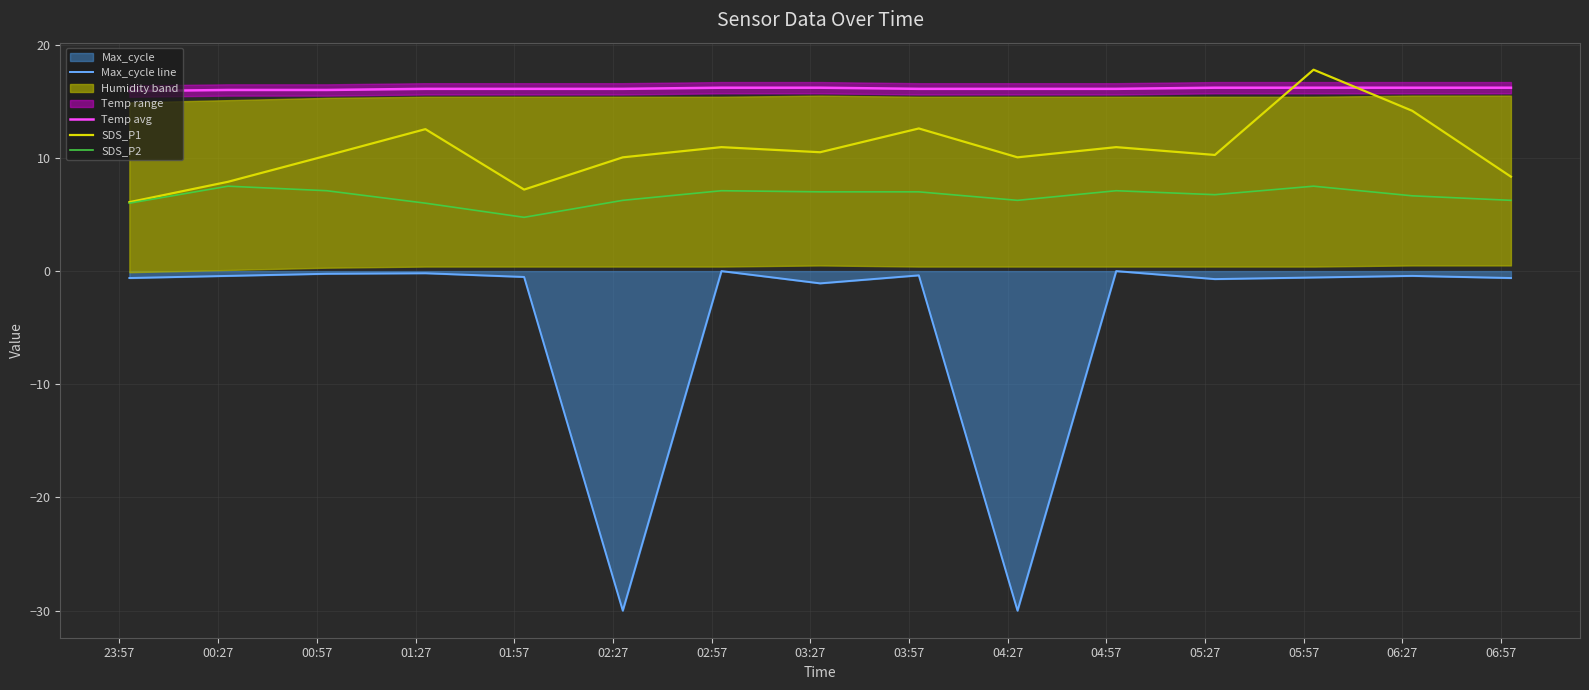

Reading left to right, transcribe all the data shown in this chart.

Max_cycle line: -0.6	-0.4	-0.2	-0.2	-0.5	-30.0	-0.0	-1.1	-0.4	-30.0	-0.0	-0.7	-0.6	-0.4	-0.6
Temp avg: 15.9	16.0	16.0	16.1	16.1	16.1	16.2	16.2	16.1	16.1	16.1	16.2	16.2	16.2	16.2
SDS_P1: 6.1	7.9	10.2	12.5	7.2	10.1	10.9	10.5	12.6	10.1	10.9	10.3	17.8	14.2	8.3
SDS_P2: 6.0	7.5	7.1	6.0	4.8	6.2	7.1	7.0	7.0	6.2	7.1	6.8	7.5	6.7	6.2